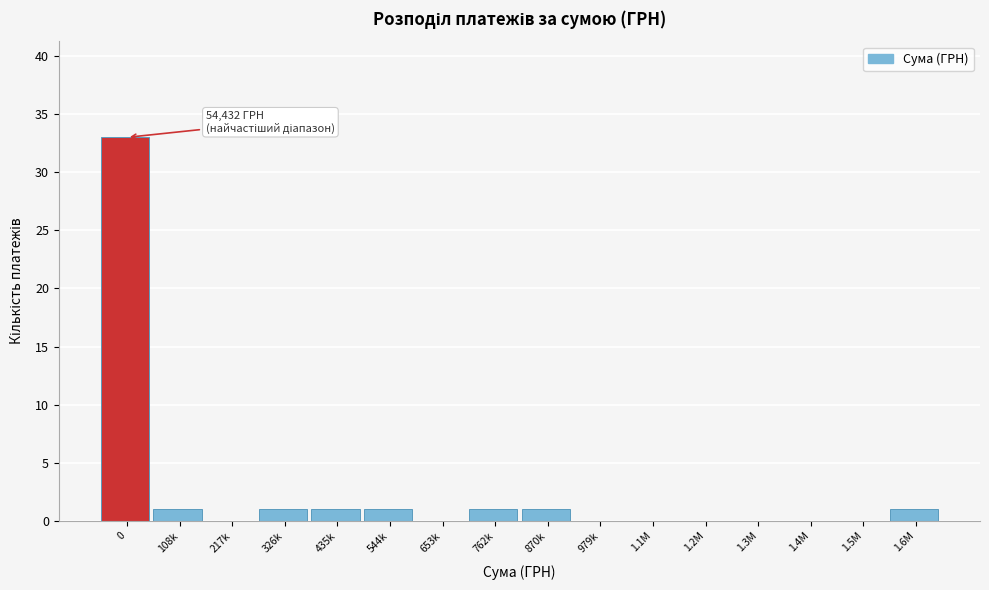

Reading left to right, what are all the values shown in this chart?

0=33	108k=1	217k=0	326k=1	435k=1	544k=1	653k=0	762k=1	870k=1	979k=0	1.1M=0	1.2M=0	1.3M=0	1.4M=0	1.5M=0	1.6M=1